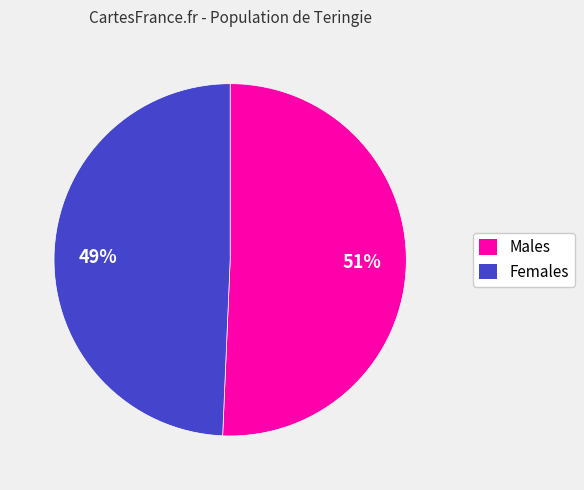

Between Males and Females, which is larger?

Males